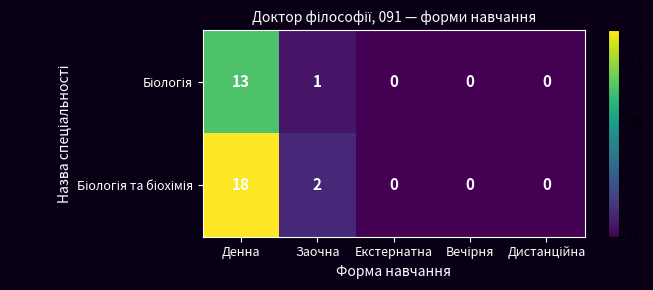

What is the total value across all series at Заочна?

3